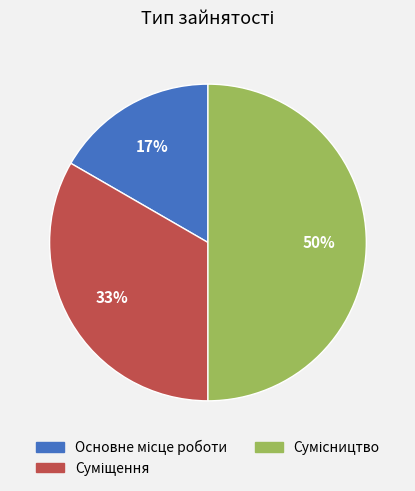

To the nearest percent, what is the average slice percentage?

33%